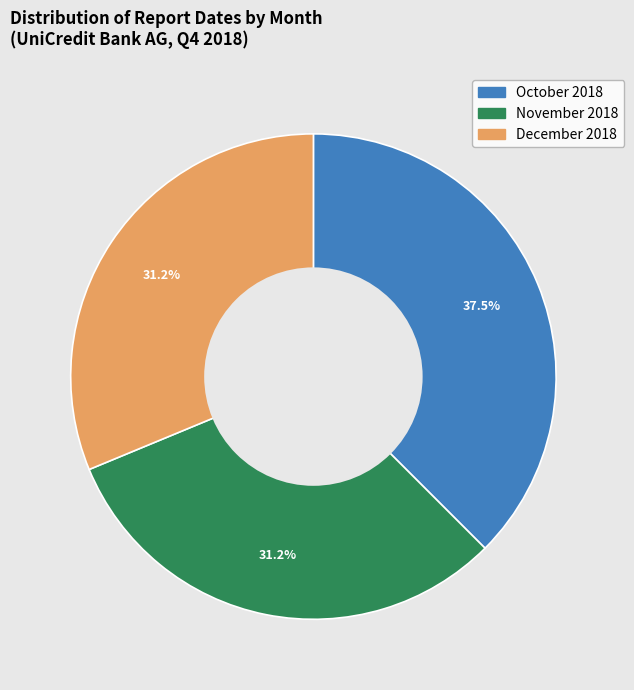

Approximately how many times larger is the value at October 2018 compared to November 2018?

1.2